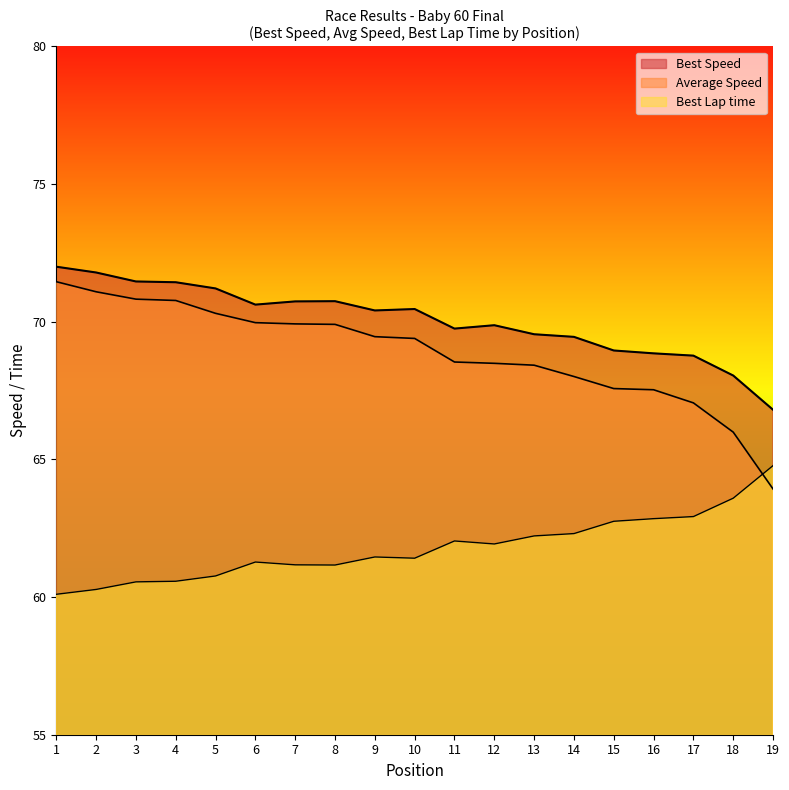

What value does the Total Time series have at 8?

69.9